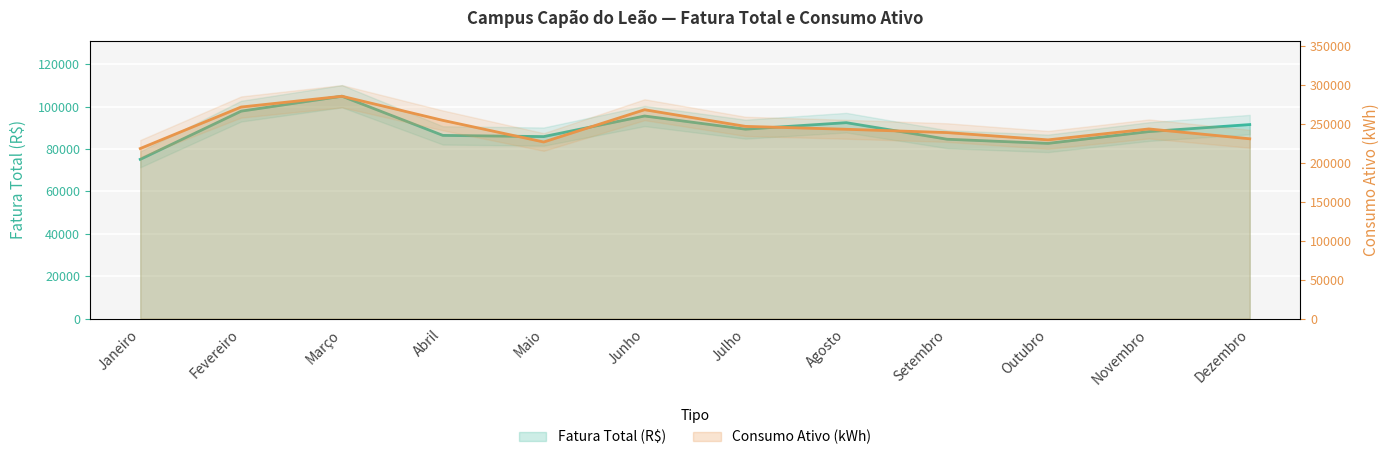

What is the highest value of the Fatura Total (R$) series?

104845.5